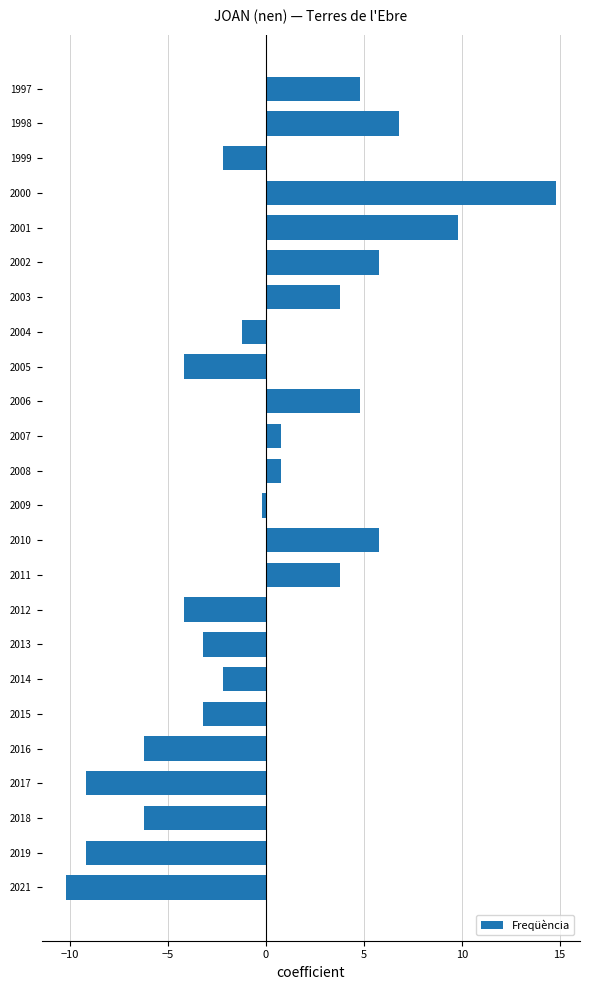

Are the bars grouped side by side (vs. stacked)?

No